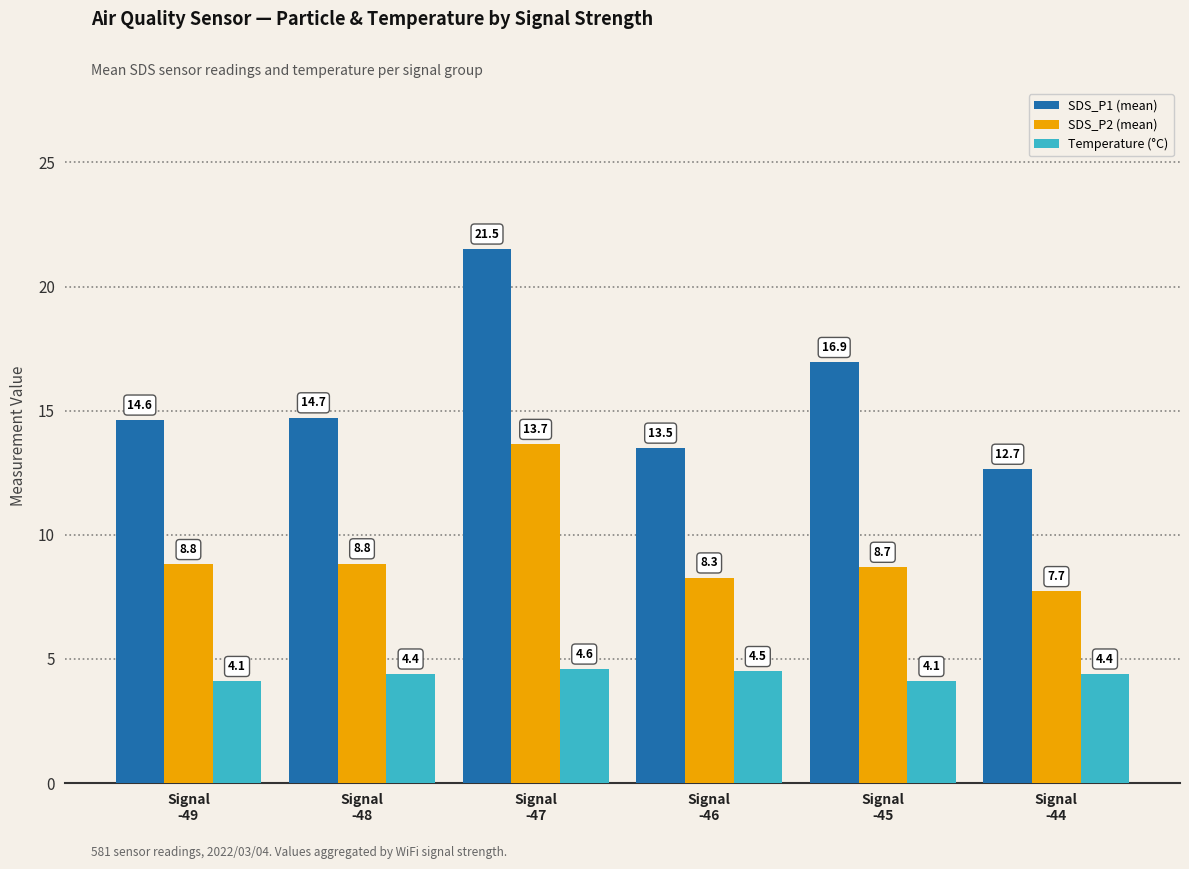

Is it true that Temperature (°C) equals 4.1 at Signal
-49?

True